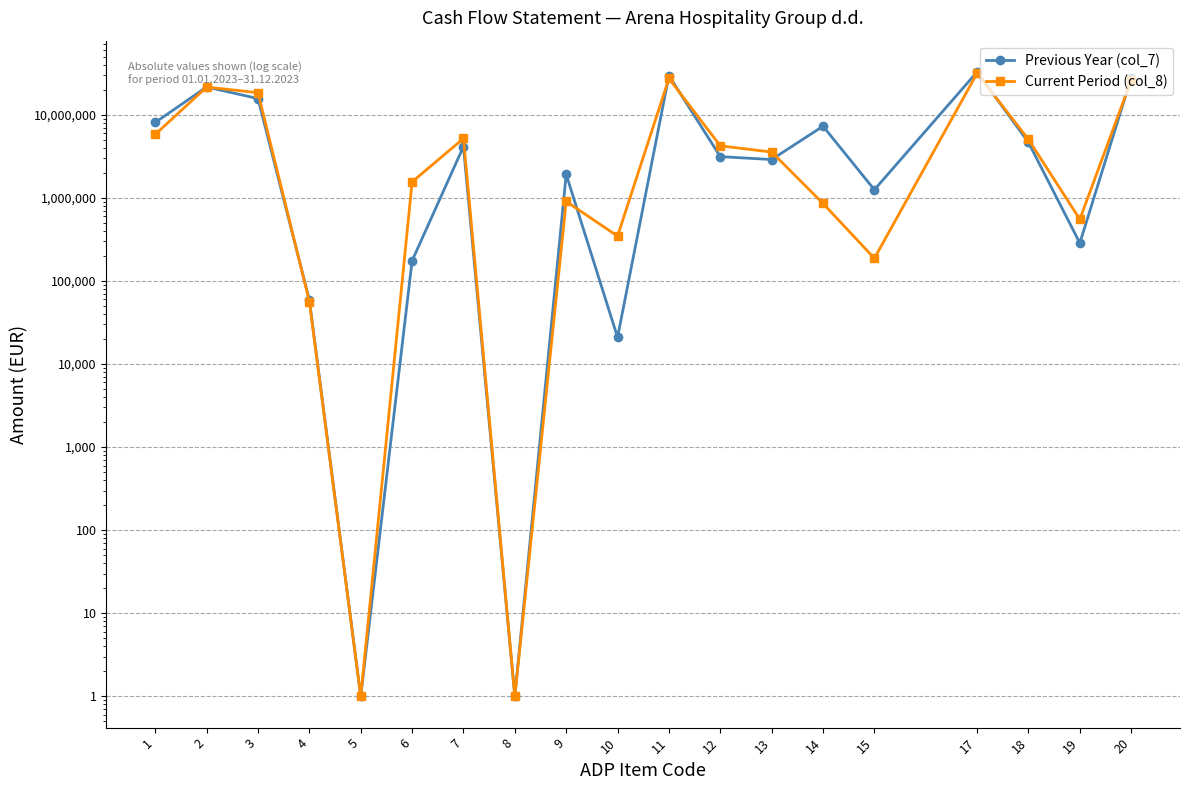

What are all the series names shown in the legend?

Previous Year (col_7), Current Period (col_8)